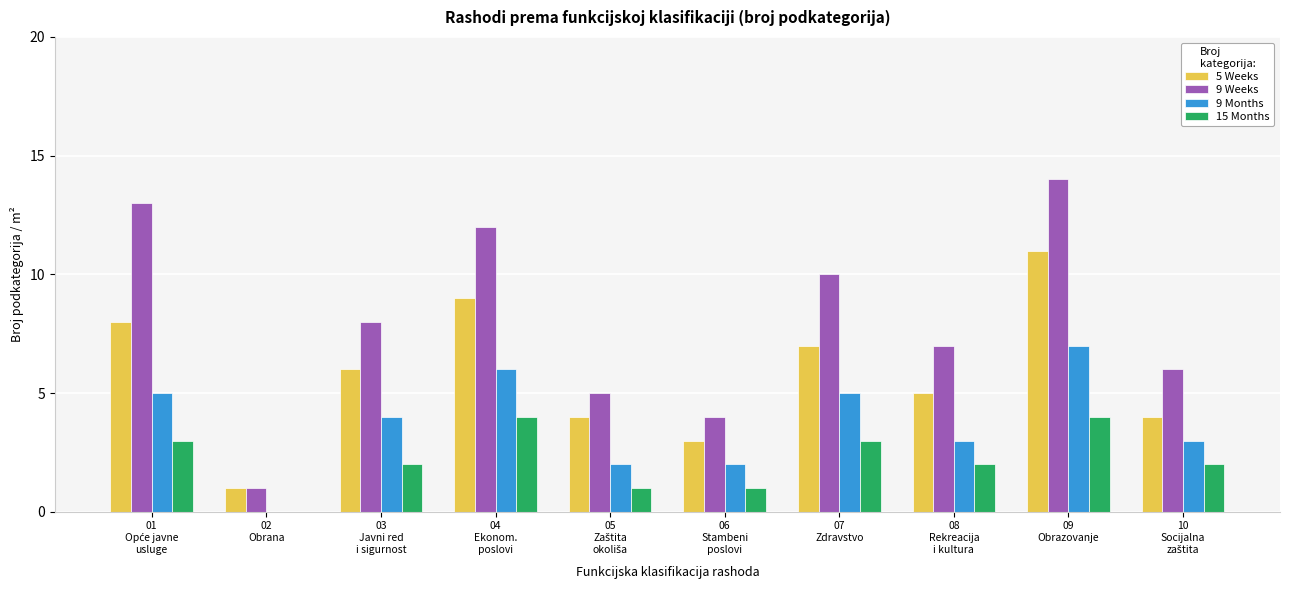

What is the sum of all 5 Weeks values?

58